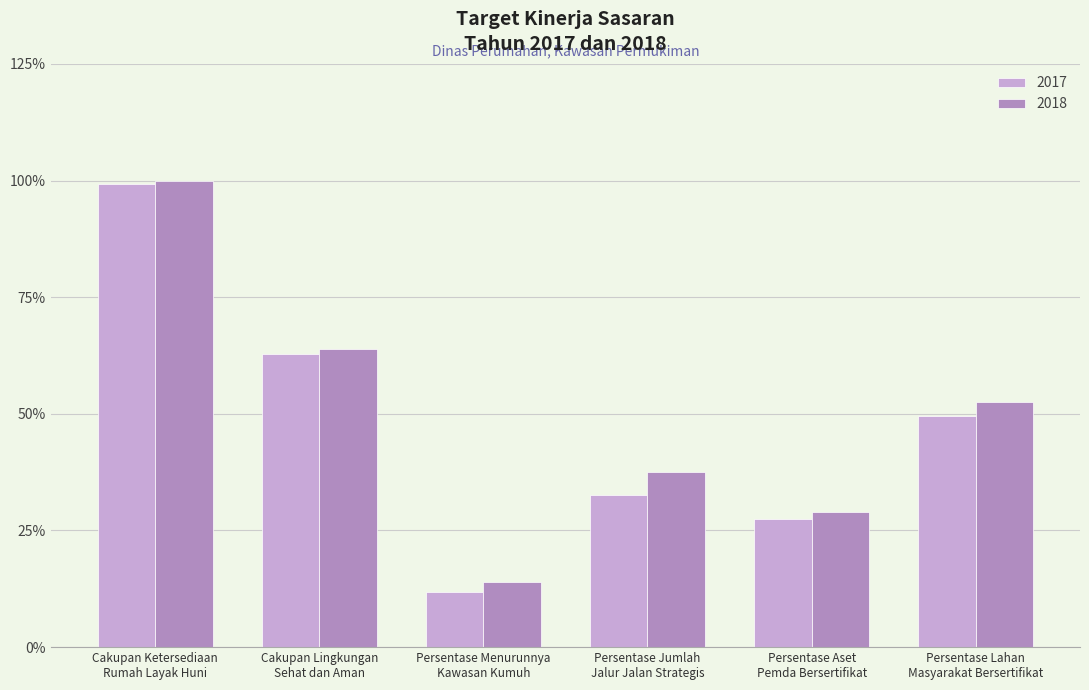

Rank the categories by 2017 value from highest to lowest.

Cakupan Ketersediaan
Rumah Layak Huni, Cakupan Lingkungan
Sehat dan Aman, Persentase Lahan
Masyarakat Bersertifikat, Persentase Jumlah
Jalur Jalan Strategis, Persentase Aset
Pemda Bersertifikat, Persentase Menurunnya
Kawasan Kumuh